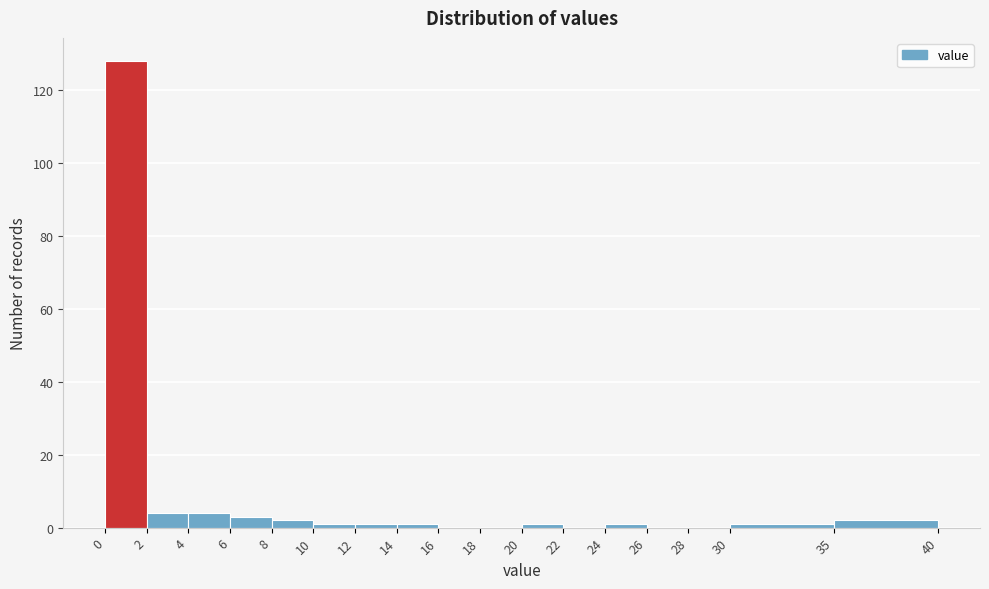

Over which range of the x-axis is the bar tallest?

0 to 2